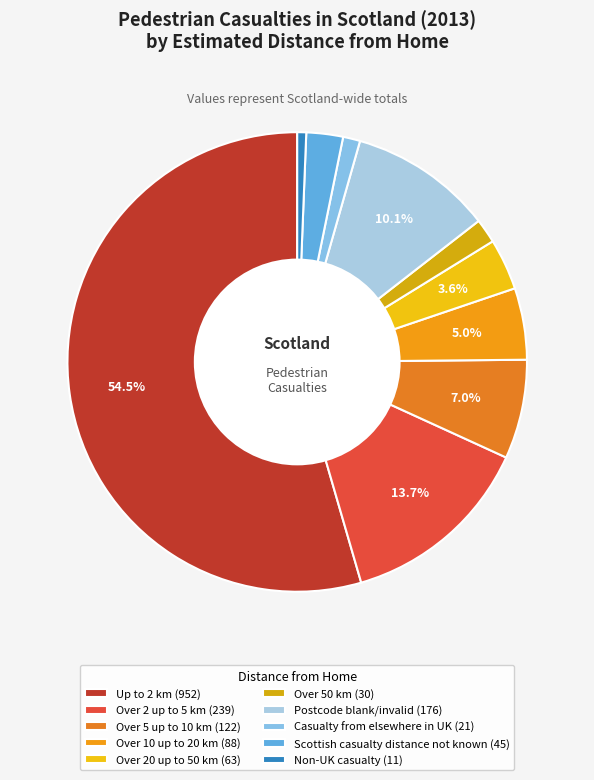

True or false: Over 10 up to 20 km accounts for 5% of the total.

True